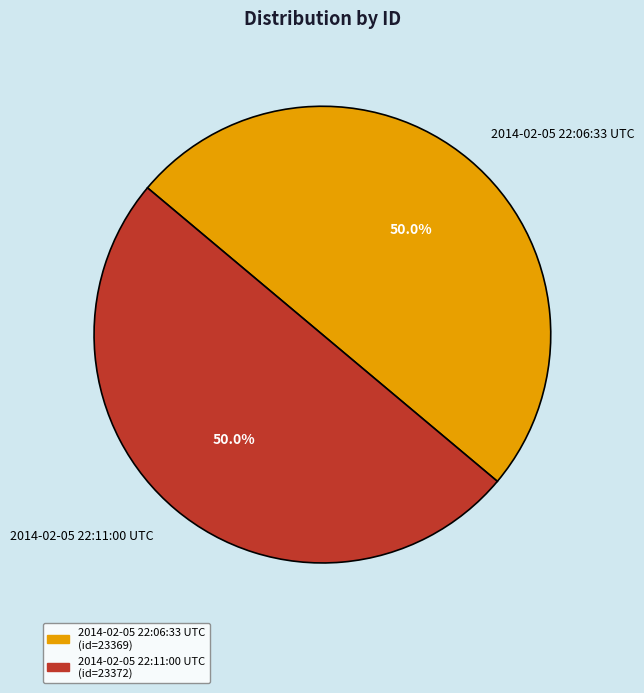

What is the ratio of the value at 2014-02-05 22:11:00 UTC to the value at 2014-02-05 22:06:33 UTC?

1.0